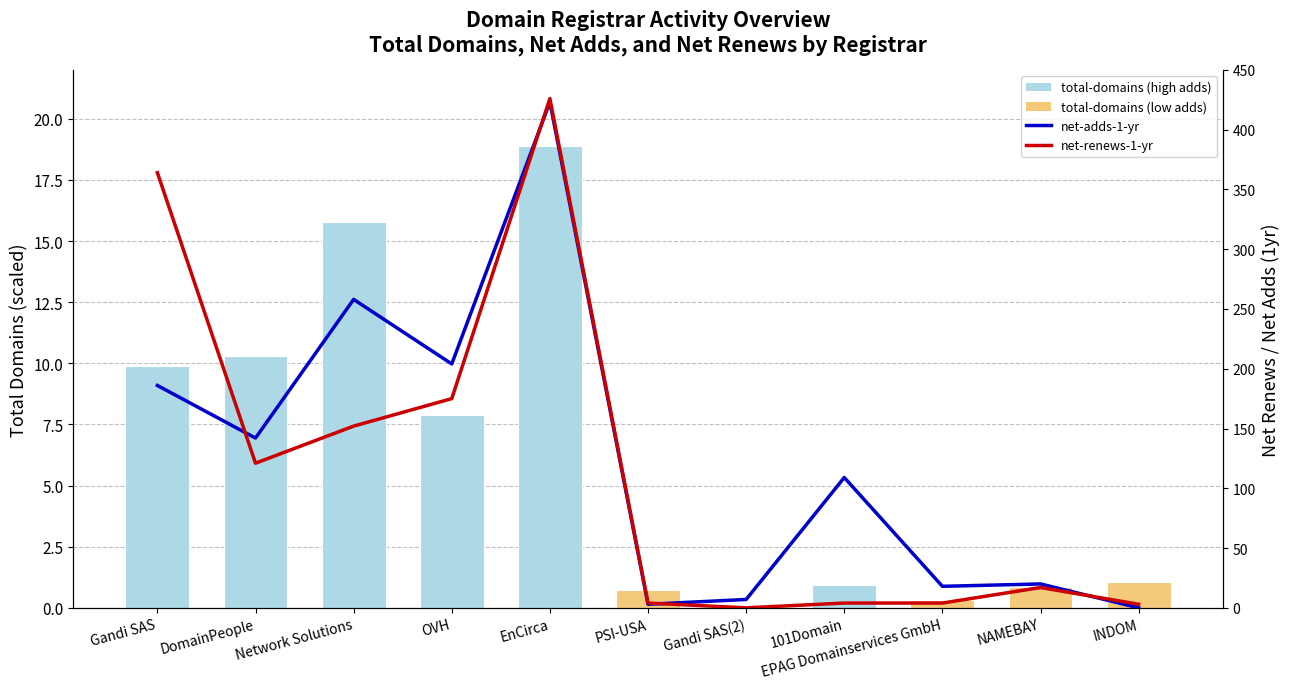

What is the value of the total-domains bar at the 6th from the left?

0.7